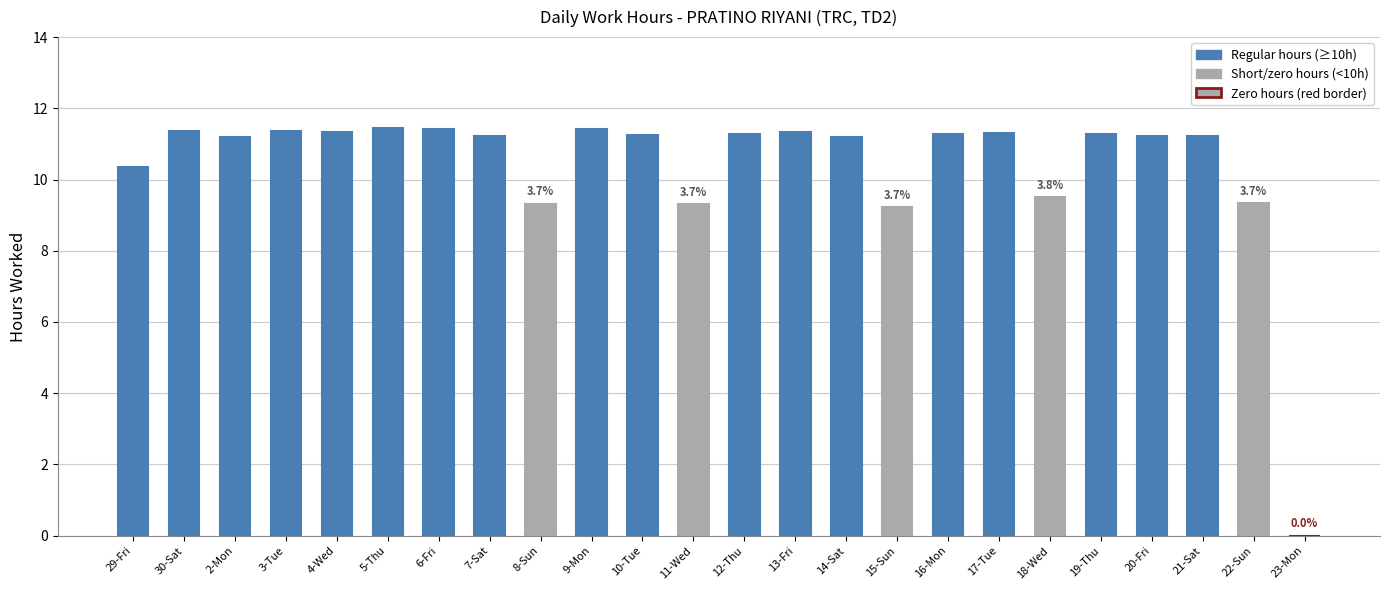

Where does the data first go above 11?

30-Sat